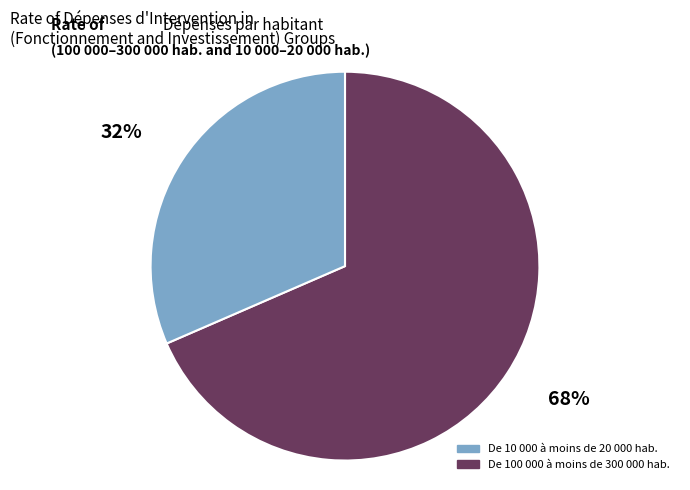

Does any single category account for the majority?

Yes